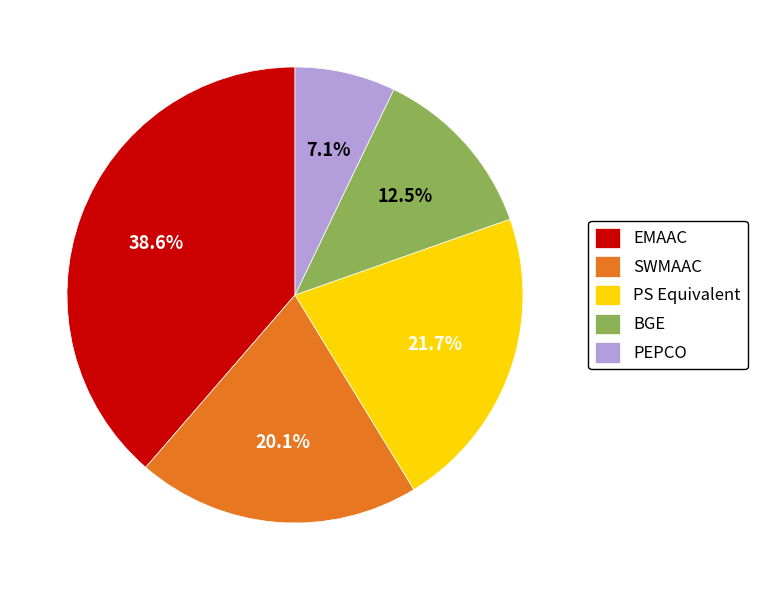

Combined, do EMAAC and BGE account for over 50%?

Yes